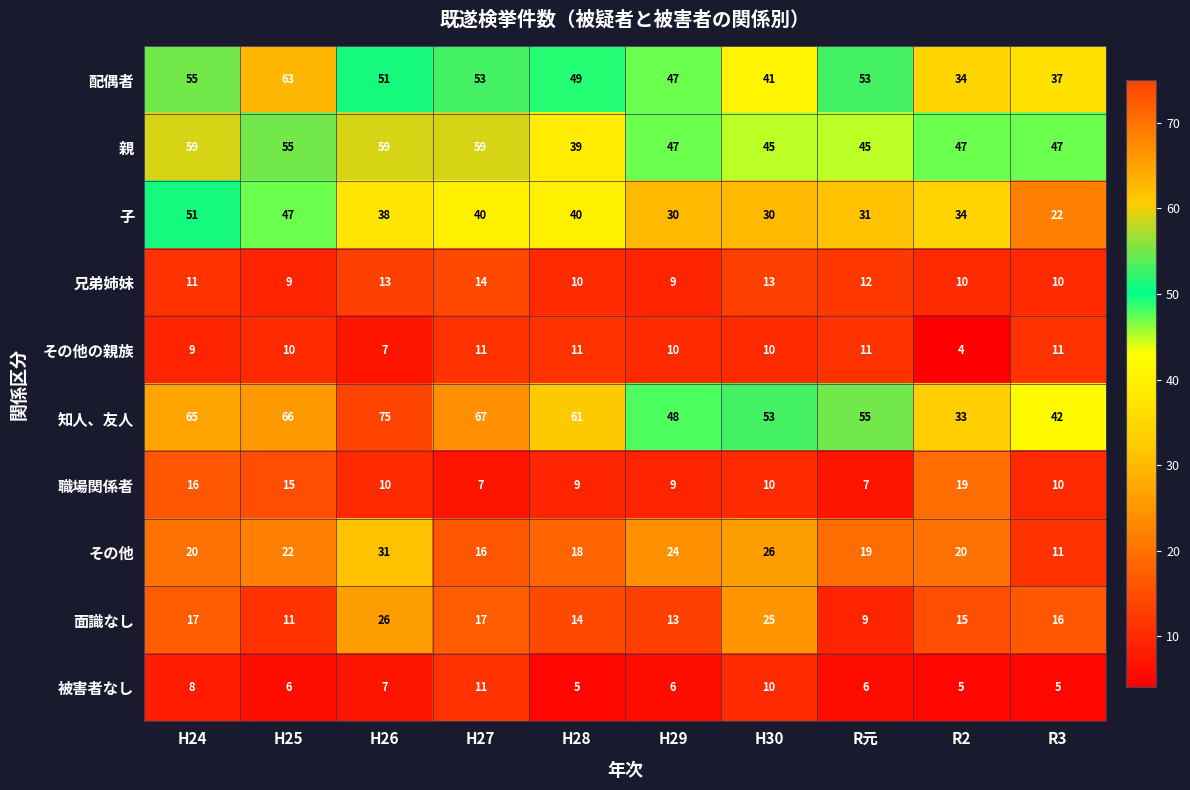

Reading left to right, what are all the values shown in this chart?

配偶者: H24=55	H25=63	H26=51	H27=53	H28=49	H29=47	H30=41	R元=53	R2=34	R3=37
親: H24=59	H25=55	H26=59	H27=59	H28=39	H29=47	H30=45	R元=45	R2=47	R3=47
子: H24=51	H25=47	H26=38	H27=40	H28=40	H29=30	H30=30	R元=31	R2=34	R3=22
兄弟姉妹: H24=11	H25=9	H26=13	H27=14	H28=10	H29=9	H30=13	R元=12	R2=10	R3=10
その他の親族: H24=9	H25=10	H26=7	H27=11	H28=11	H29=10	H30=10	R元=11	R2=4	R3=11
知人、友人: H24=65	H25=66	H26=75	H27=67	H28=61	H29=48	H30=53	R元=55	R2=33	R3=42
職場関係者: H24=16	H25=15	H26=10	H27=7	H28=9	H29=9	H30=10	R元=7	R2=19	R3=10
その他: H24=20	H25=22	H26=31	H27=16	H28=18	H29=24	H30=26	R元=19	R2=20	R3=11
面識なし: H24=17	H25=11	H26=26	H27=17	H28=14	H29=13	H30=25	R元=9	R2=15	R3=16
被害者なし: H24=8	H25=6	H26=7	H27=11	H28=5	H29=6	H30=10	R元=6	R2=5	R3=5